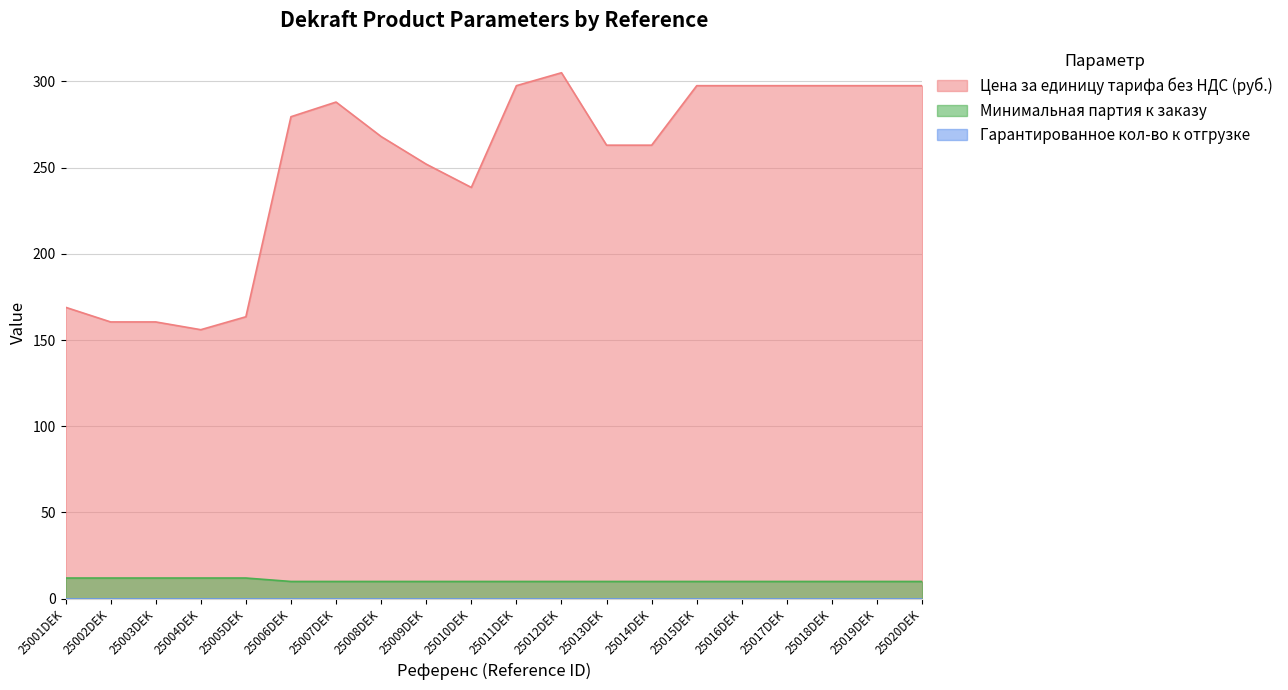

Between 25006DEK and 25018DEK, which series saw the biggest shift?

Цена за единицу тарифа без НДС (руб.)